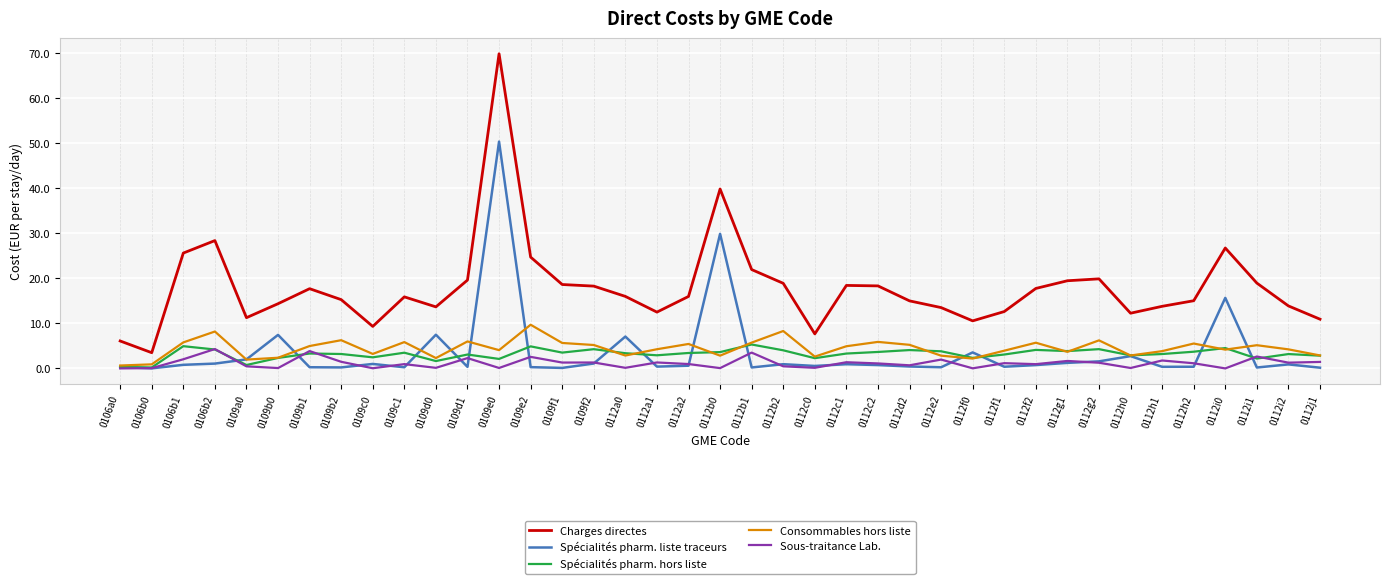

Which series has the largest total across all categories?

Charges directes